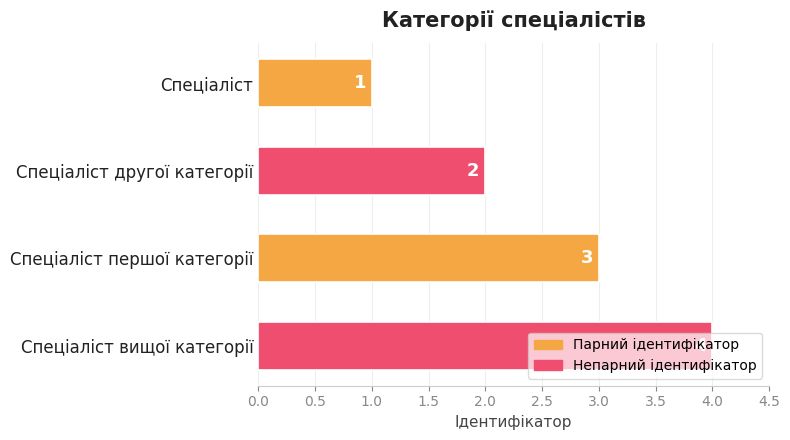

The value at Спеціаліст другої категорії is 2. True or false?

True